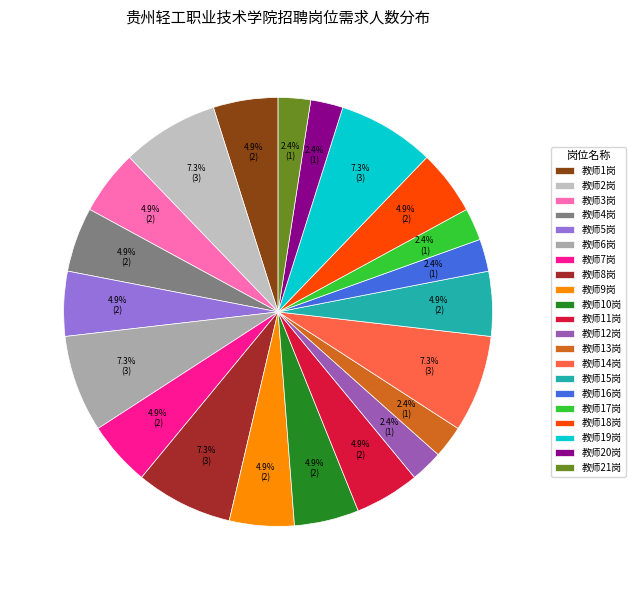

To the nearest percent, what is the difference between the largest and smallest slice percentages?

5%